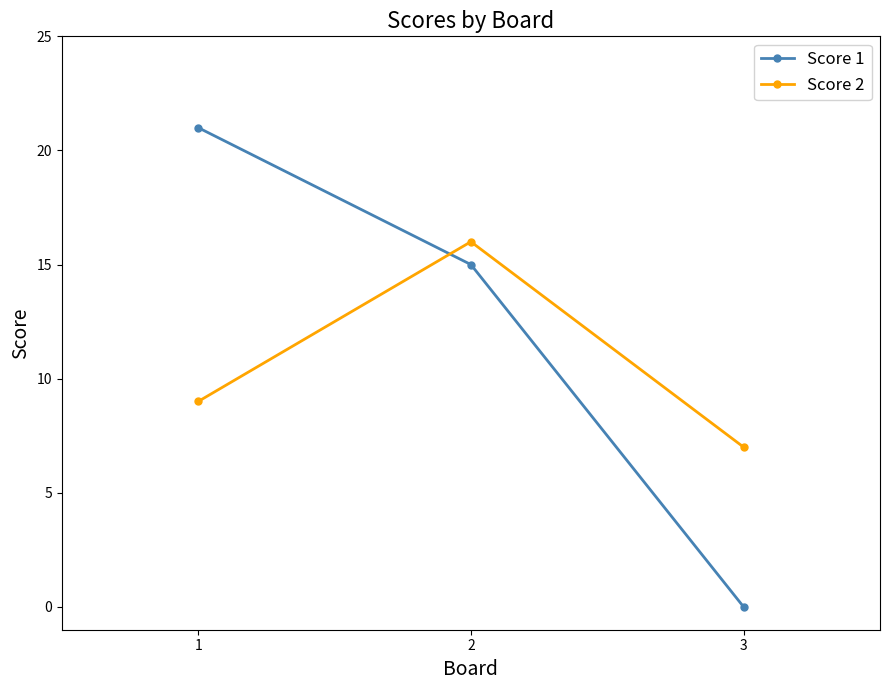

What is the spread (max minus min) of values at 1?

12